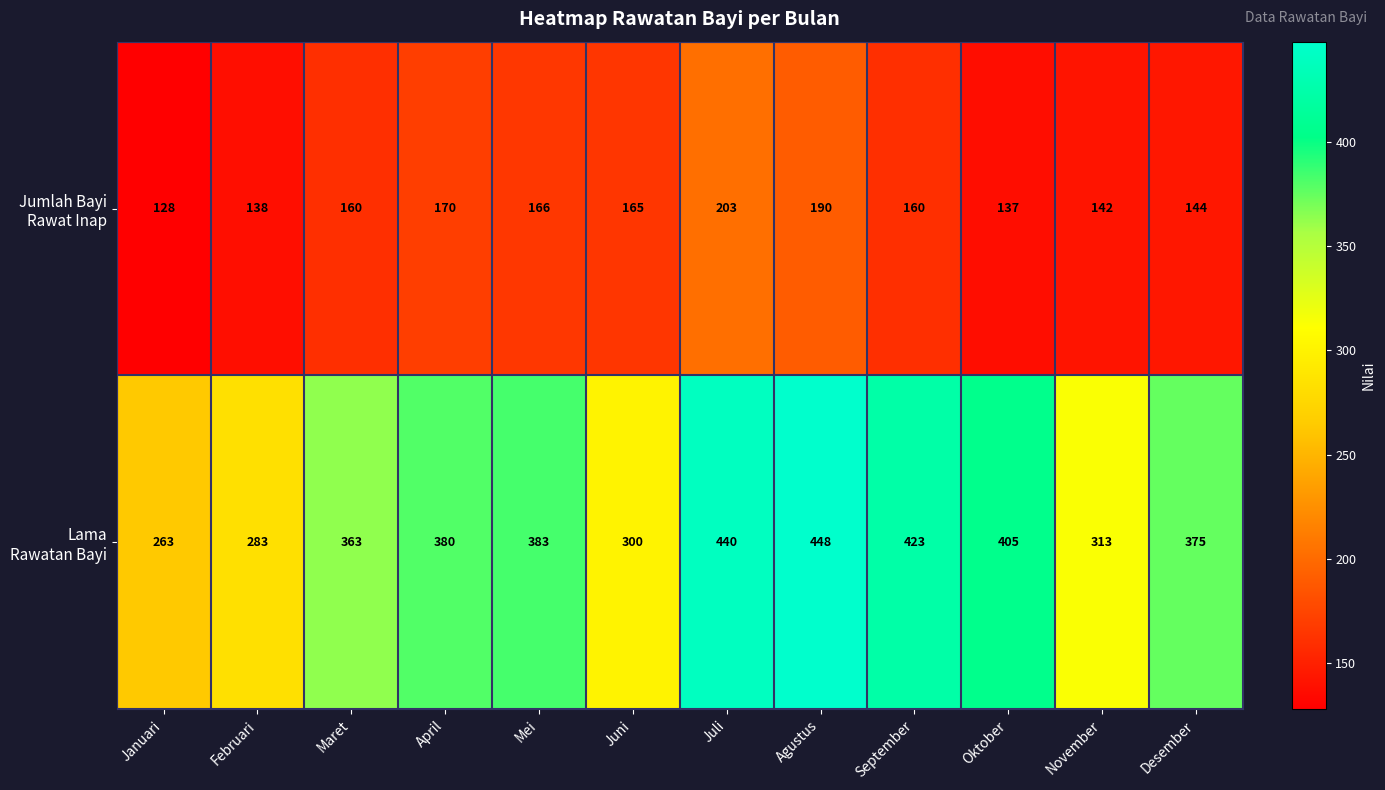

What is the minimum value shown in the chart?

128